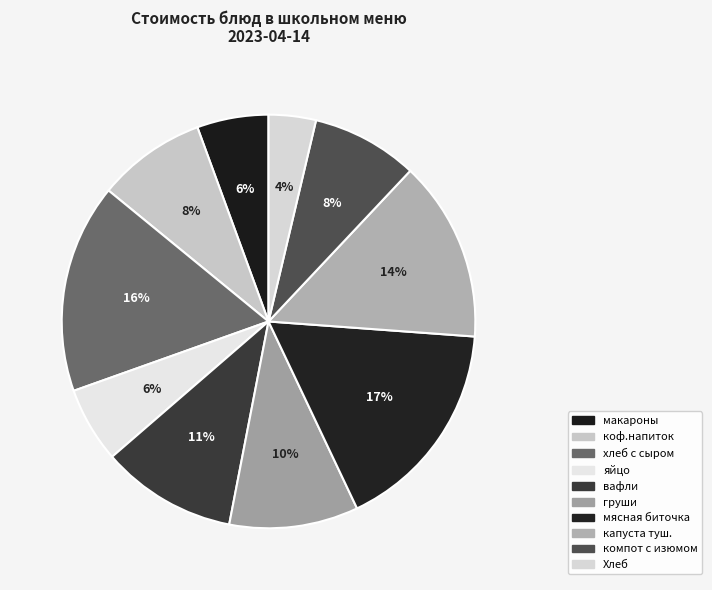

What percentage is the капуста туш. slice, to the nearest percent?

14%